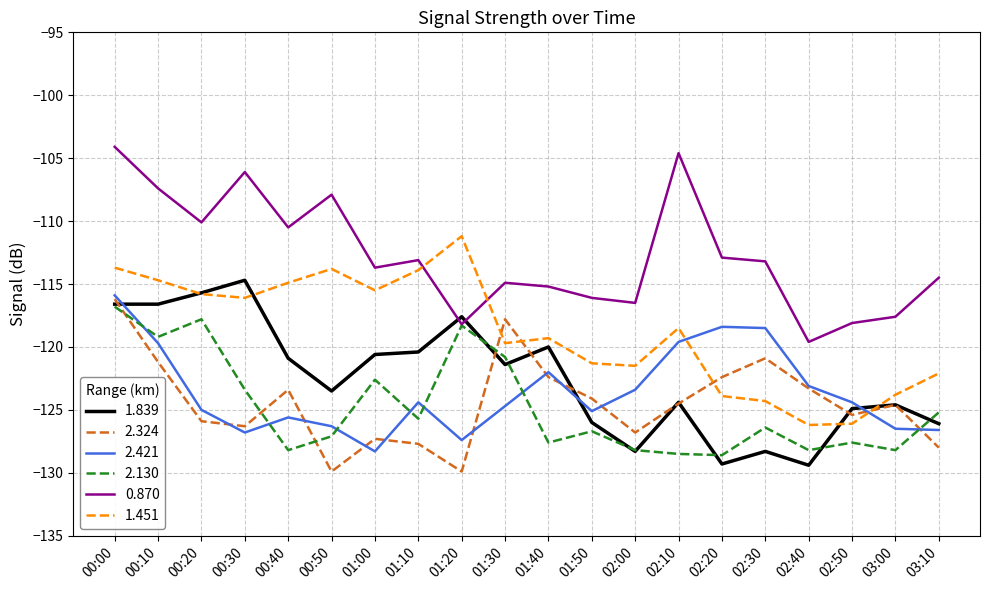

Where does the 2.324 series first go above -124?

00:00